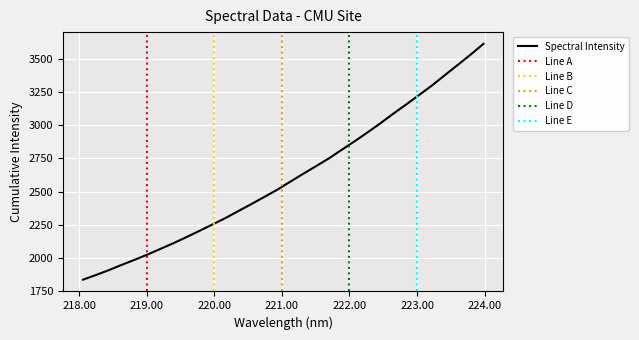

Reading right to left, transcribe all the data shown in this chart.

223.9802=3611.1	223.7895=3529.7	223.5987=3451.9	223.408=3374.9	223.2172=3297.1	223.0264=3225.3	222.8355=3154.2	222.6447=3084.6	222.4538=3012.3	222.263=2943.5	222.0721=2876.6	221.8812=2812.7	221.6902=2747.5	221.4993=2688.9	221.3083=2631.2	221.1174=2572.0	220.9264=2511.5	220.7354=2457.9	220.5444=2404.2	220.3533=2352.0	220.1623=2299.3	219.9712=2251.3	219.7801=2203.6	219.589=2156.8	219.3979=2111.5	219.2067=2068.8	219.0156=2026.1	218.8244=1986.5	218.6332=1948.4	218.442=1908.3	218.2508=1871.7	218.0596=1836.6